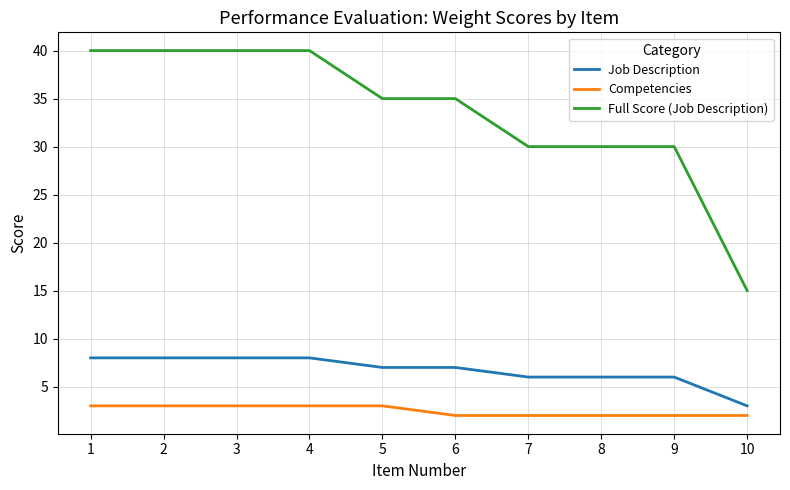

Which series changed the most between 5 and 8?

Full Score (Job Description)